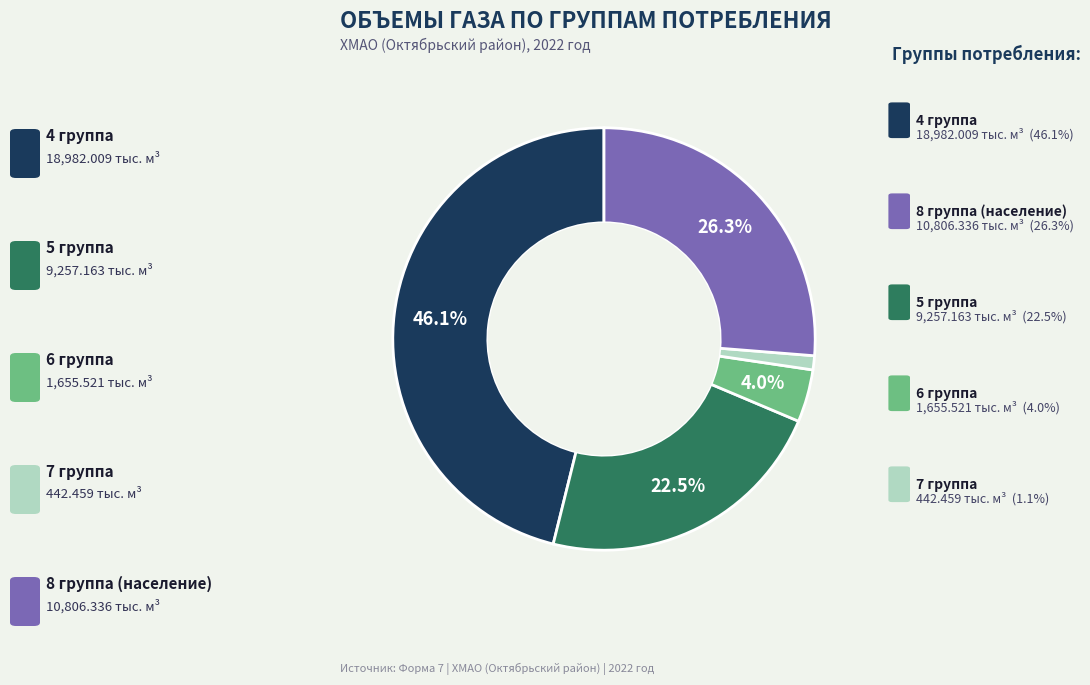

Does any single category account for the majority?

No